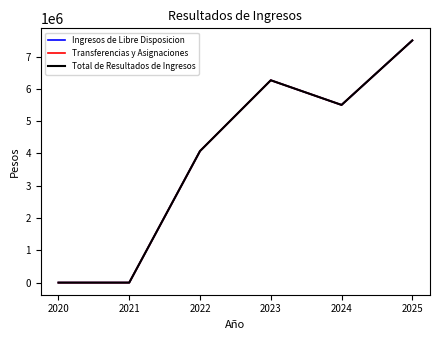

True or false: Total de Resultados de Ingresos and Ingresos de Libre Disposicion cross at least once.

False